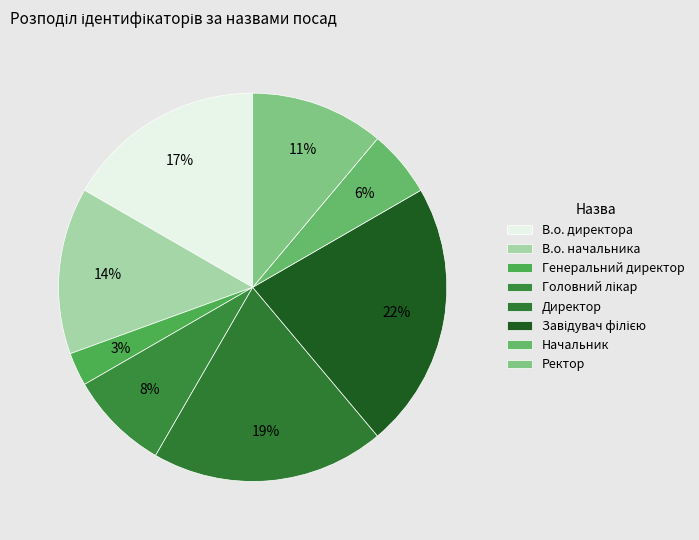

The Директор slice represents 19% of the pie. True or false?

True